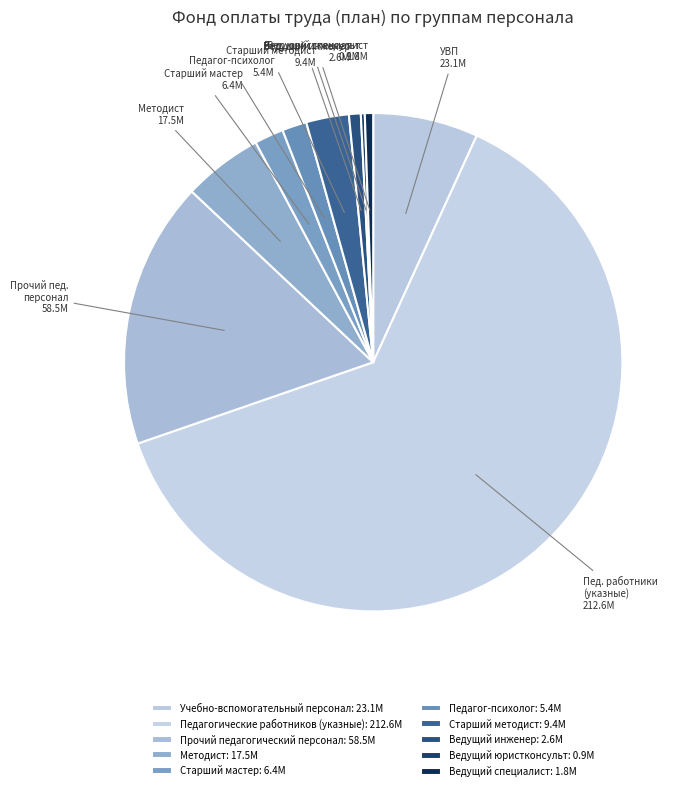

How many slices are in this pie chart?

10